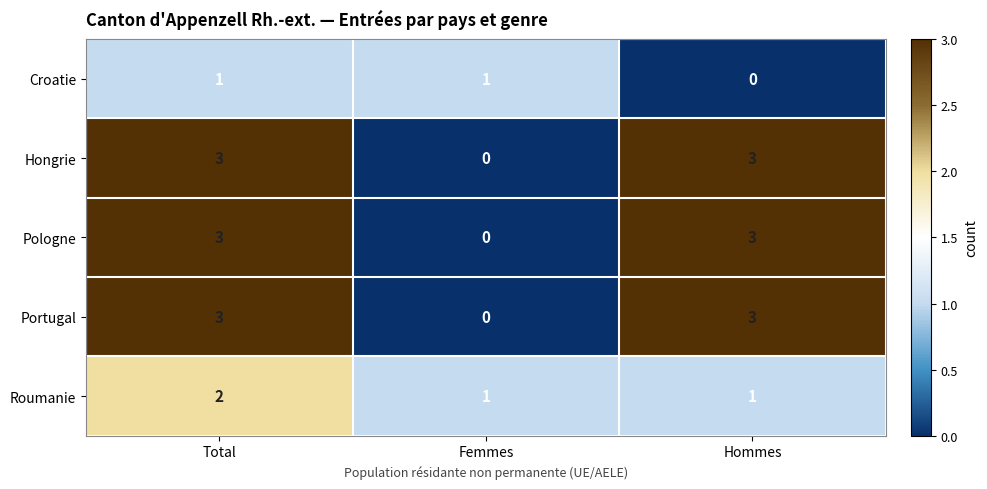

How many Pologne values are between 0 and 3?

3